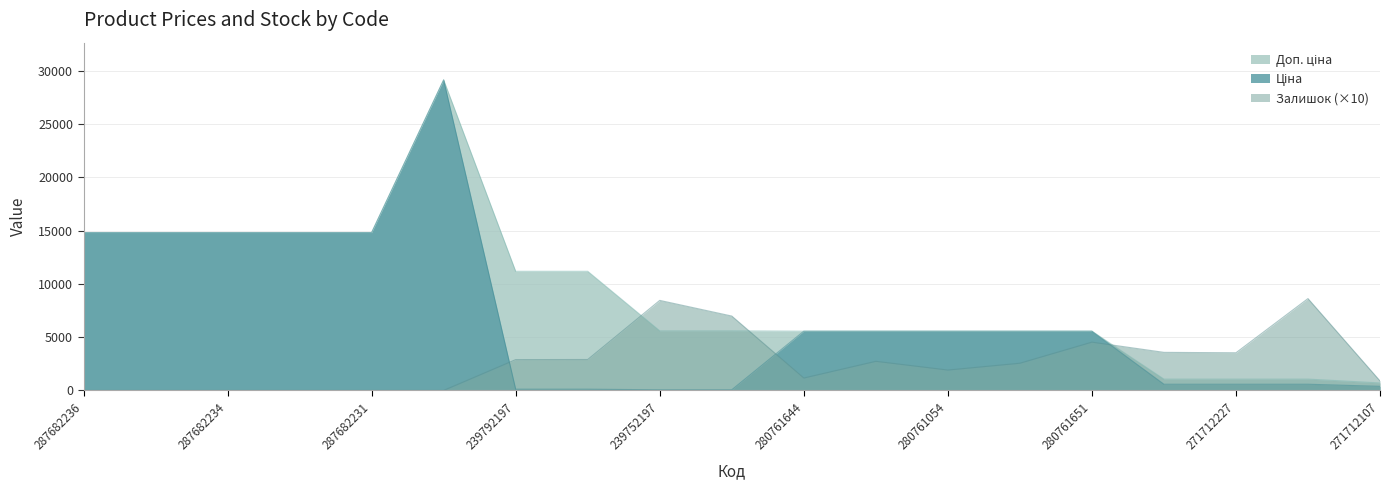

What is the total value across all series at 287682231?

29635.2